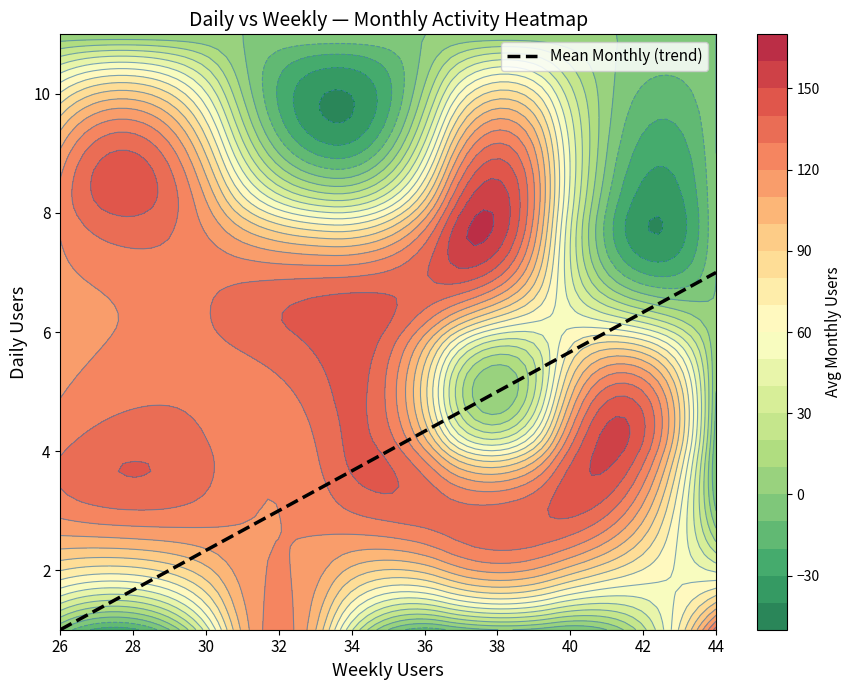

What is the highest value of the Mean Monthly (trend) series?

7